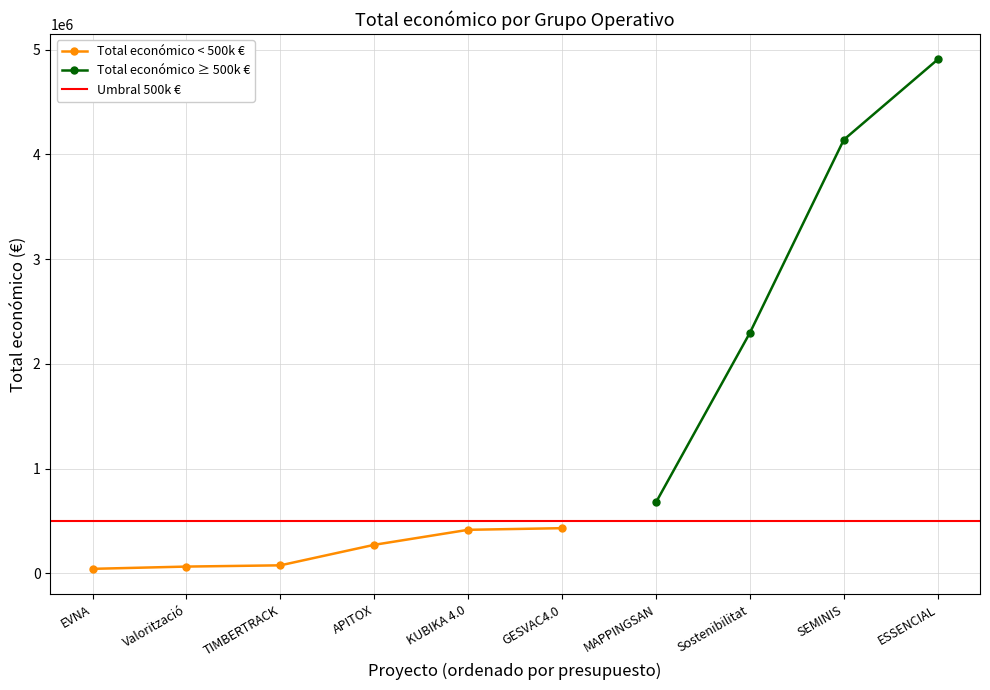

The Total económico < 500k € series shows 271552 at APITOX. True or false?

True